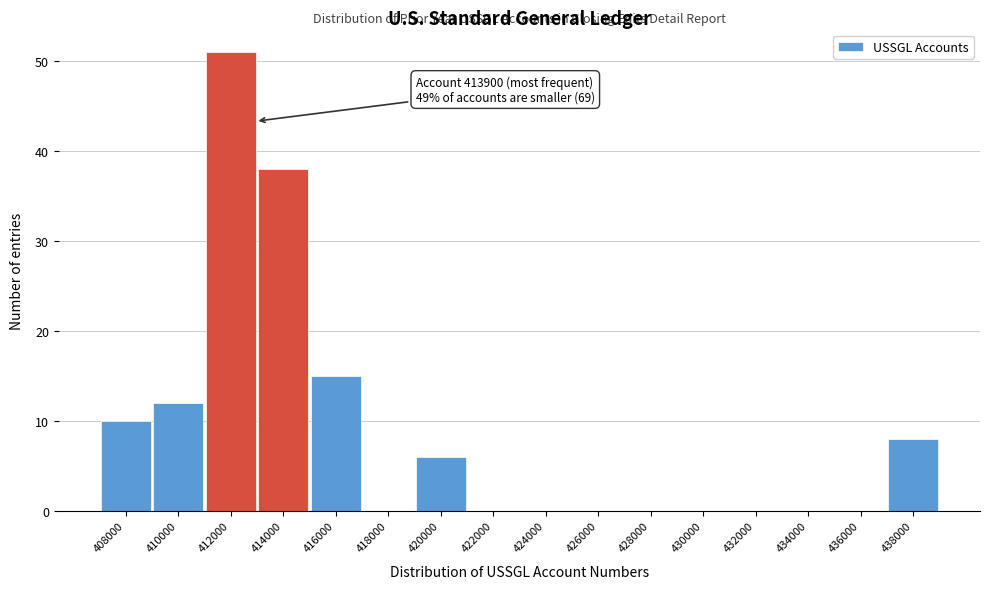

Reading left to right, what are all the values shown in this chart?

408000=10	410000=12	412000=51	414000=38	416000=15	418000=0	420000=6	422000=0	424000=0	426000=0	428000=0	430000=0	432000=0	434000=0	436000=0	438000=8